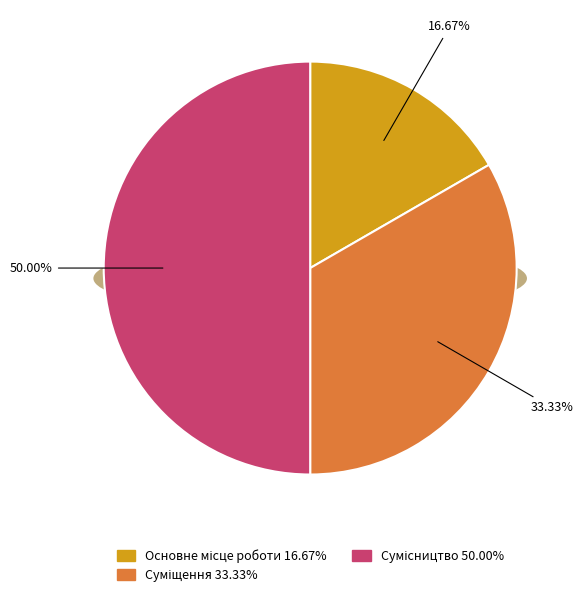

The Основне місце роботи slice represents 17% of the pie. True or false?

True